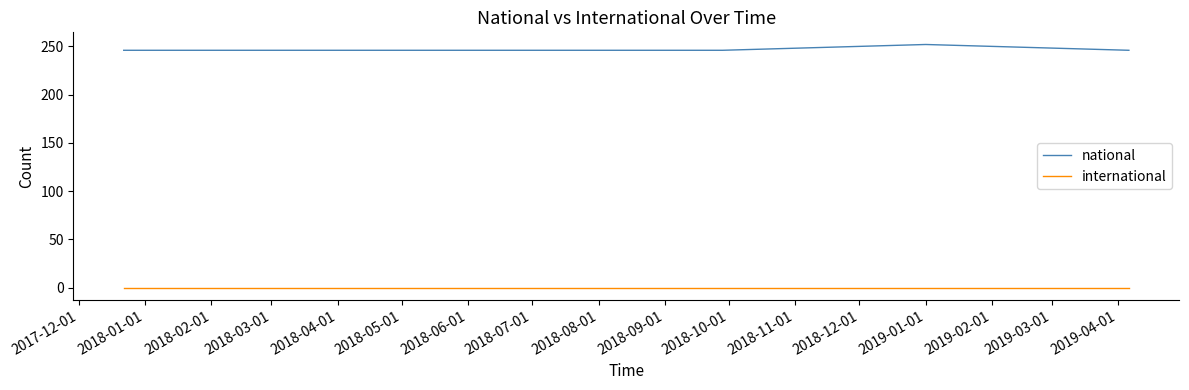

List the series in order of their peak value, lowest first.

international, national